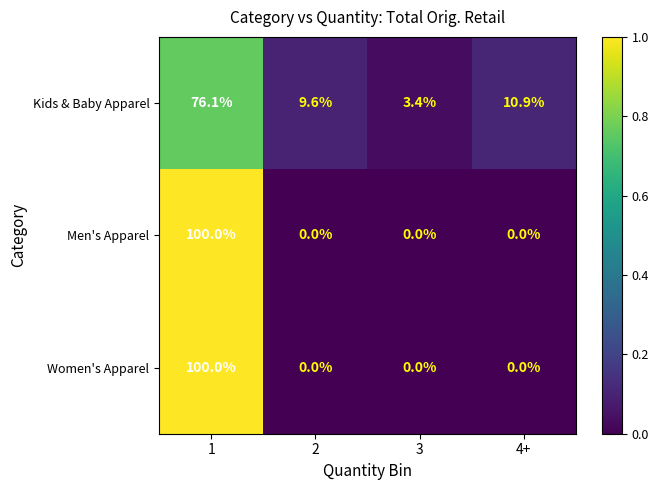

What is the lowest value of the Kids & Baby Apparel series?

3.4